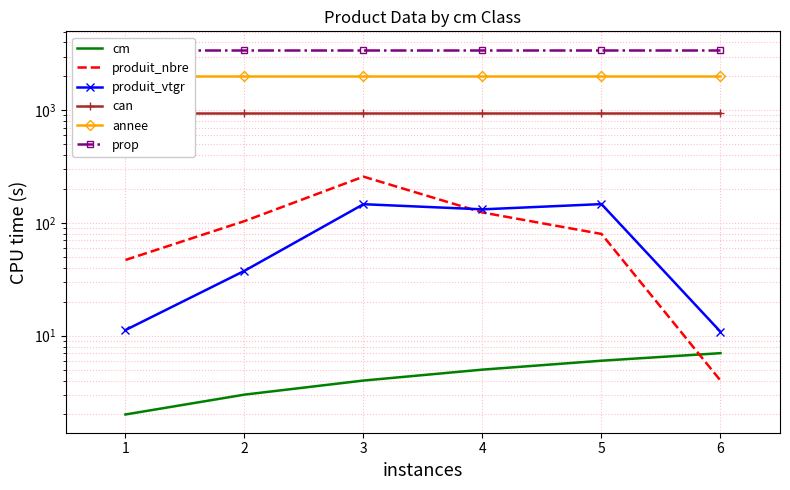

Rank the categories by produit_vtgr value from highest to lowest.

5, 3, 4, 2, 1, 6